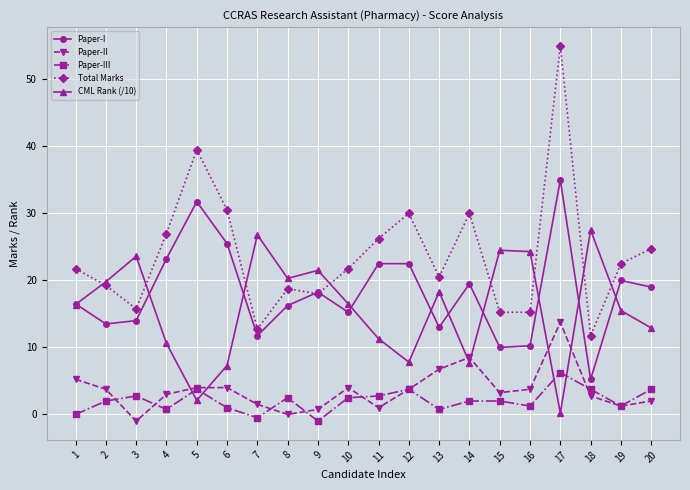

Is it true that Paper-III equals 0.0 at 1?

True